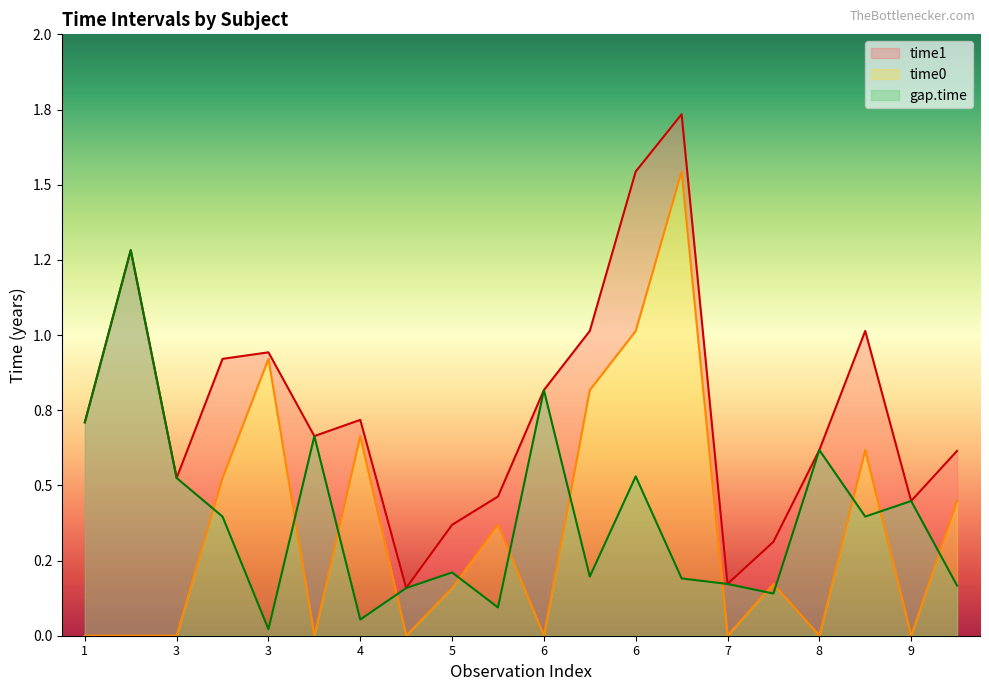

At how many categories does at least one series exceed 0?

20